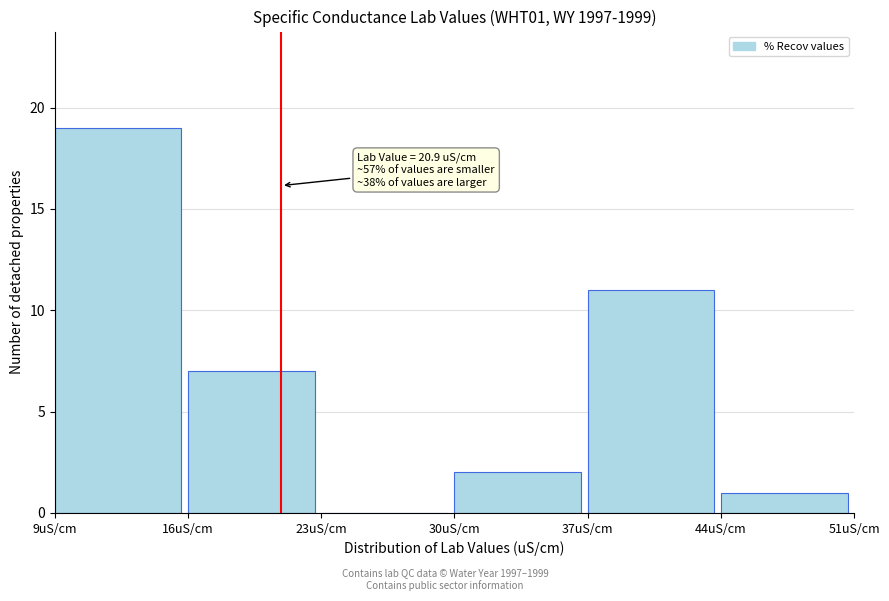

Which range on the x-axis has the tallest bar?

9 to 16